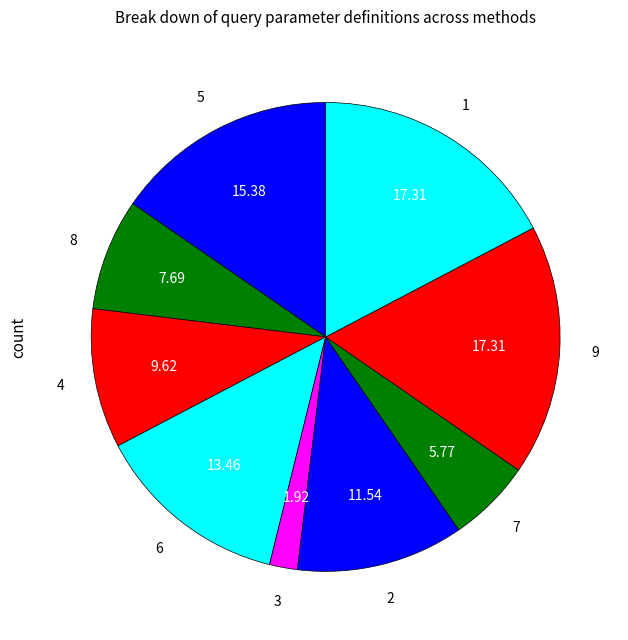

How many slices are in this pie chart?

9